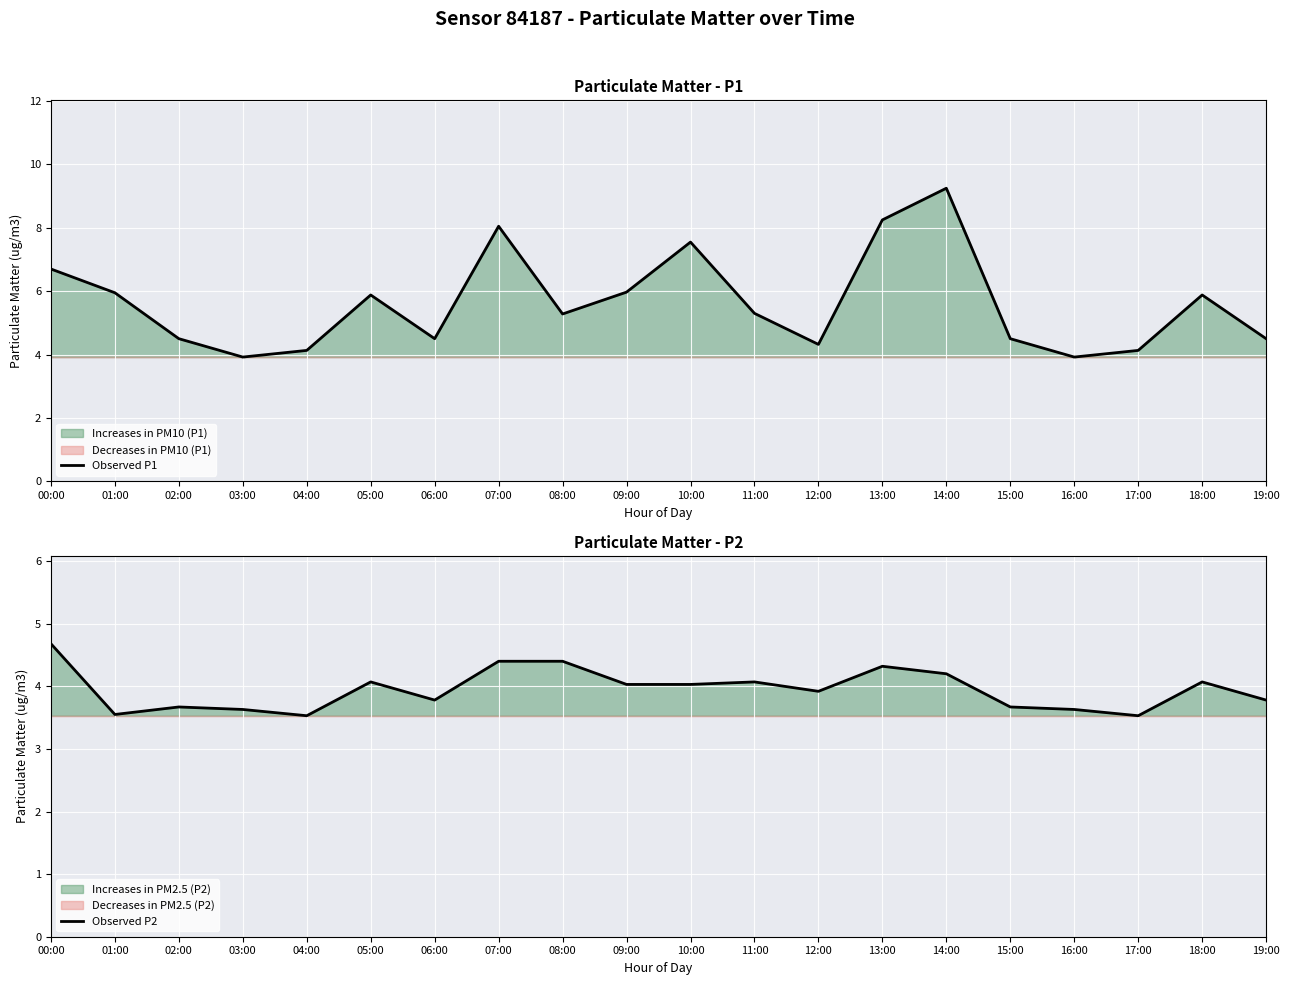

How many series are shown in this chart?

2